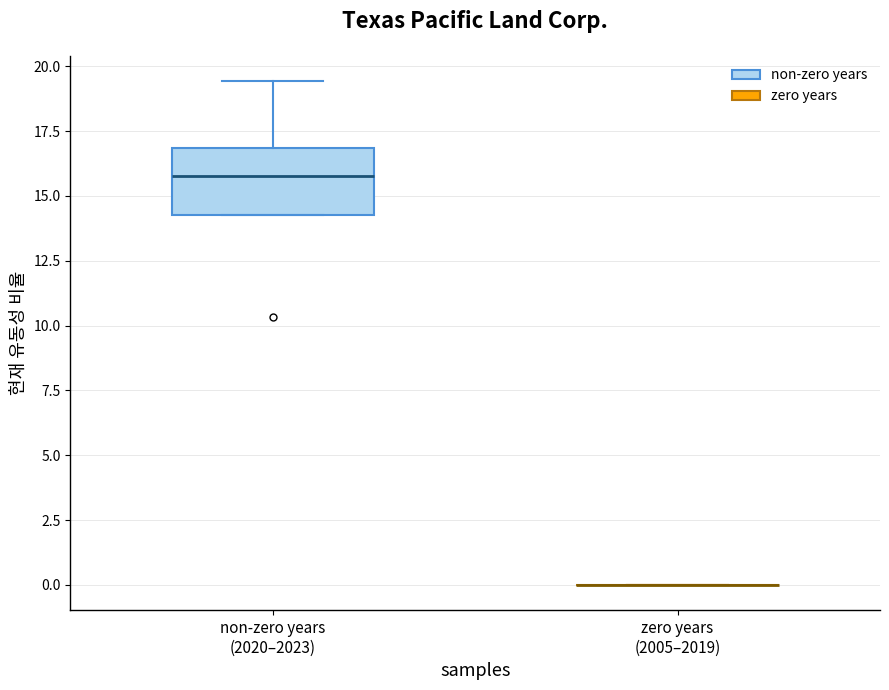

Reading left to right, transcribe this box plot: for each box, give where its median line is, the range the box spans, and where its two whiskers end, as read against the y-axis. The values are not printed on the chart, so give them approximately, as read against the axis.

non-zero years (2020–2023): median 16.0, box 14.5 to 17.0, whiskers 14.5 to 19.5
zero years (2005–2019): box collapsed to a line at 0.0, whiskers 0.0 to 0.0